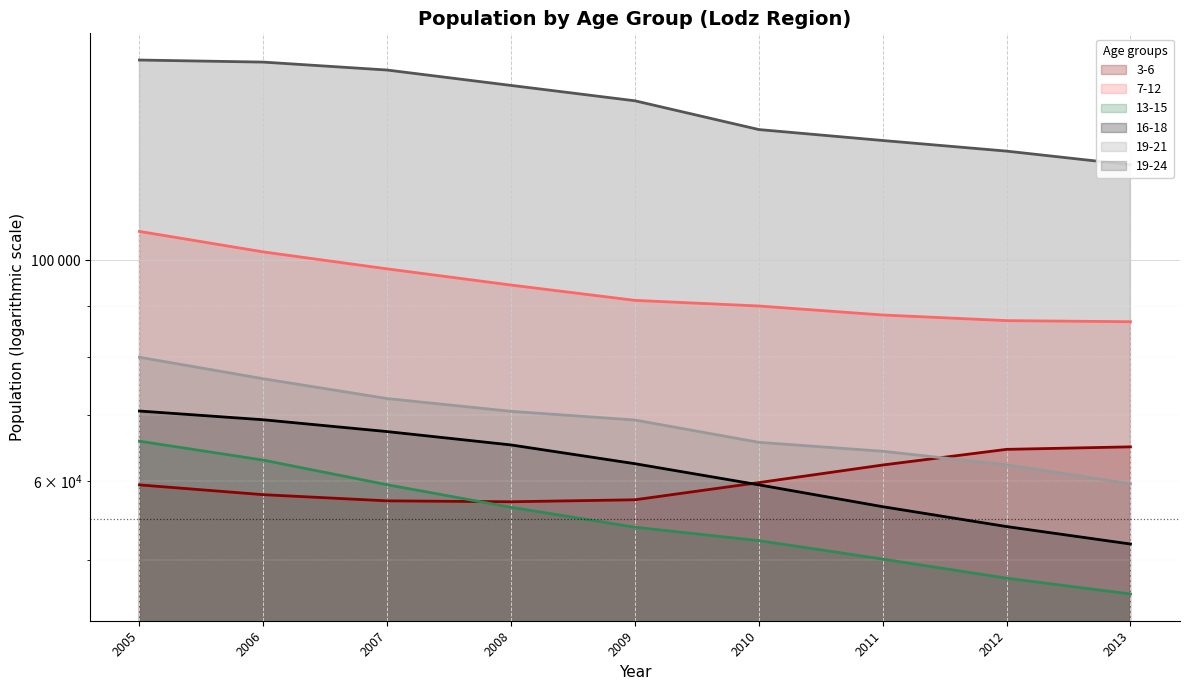

What is the greatest value displayed?

158675